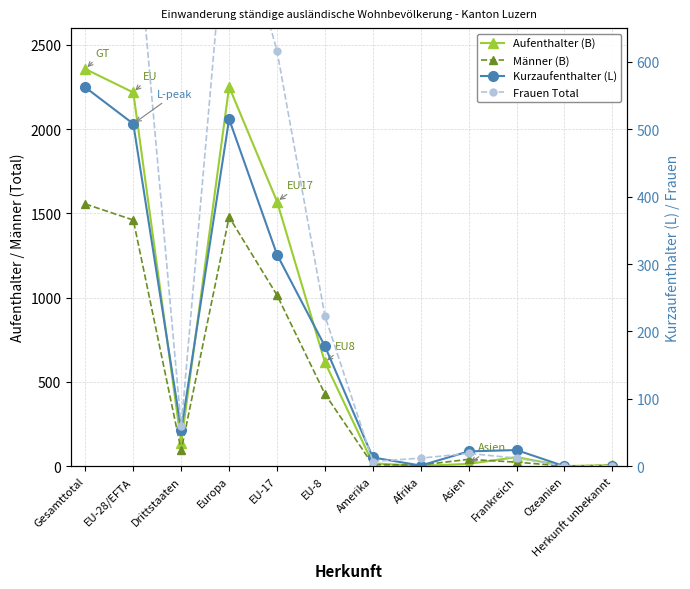

What is the sum of all Aufenthalter (B) values?

9248